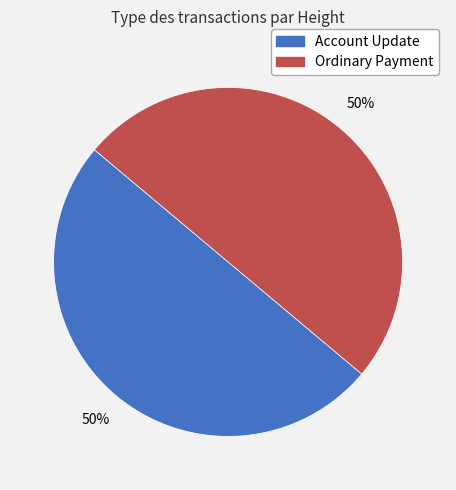

To the nearest percent, what is the average slice percentage?

50%